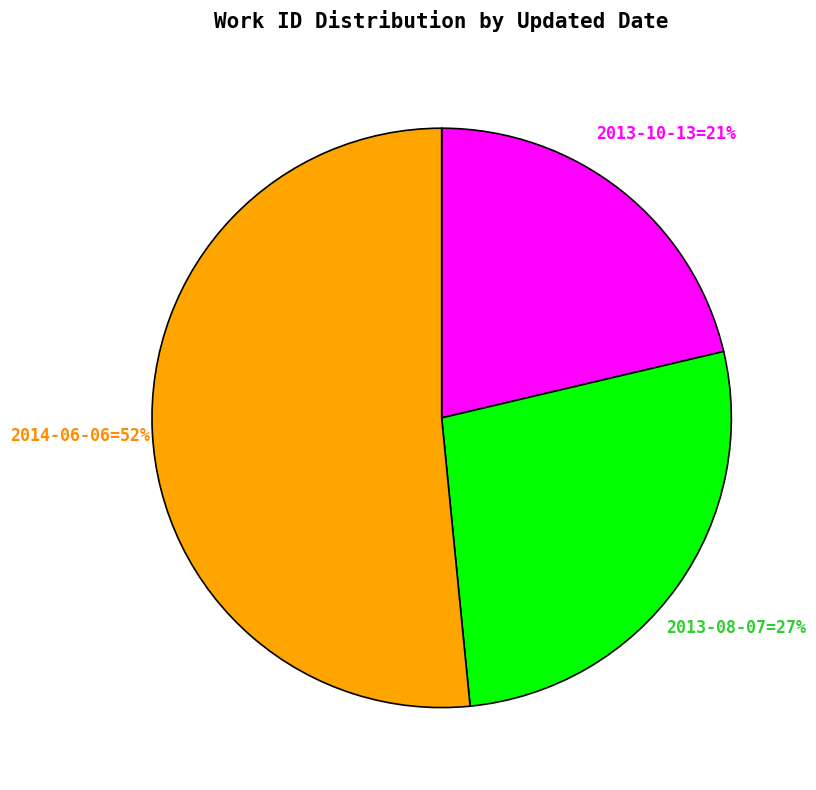

To the nearest percent, what is the average slice percentage?

33%